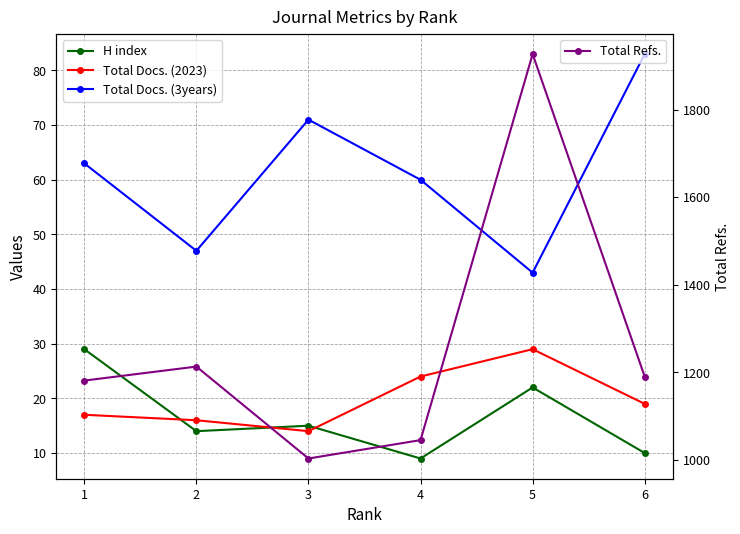

What is the difference between the maximum and minimum values in the Total Docs. (2023) series?

15